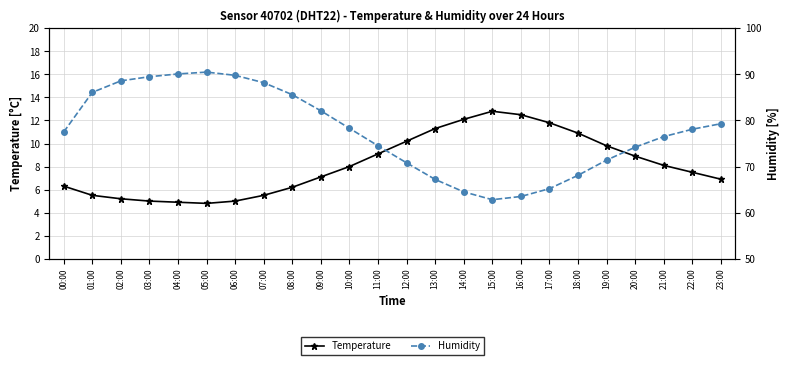

True or false: Temperature and Humidity cross at least once.

False